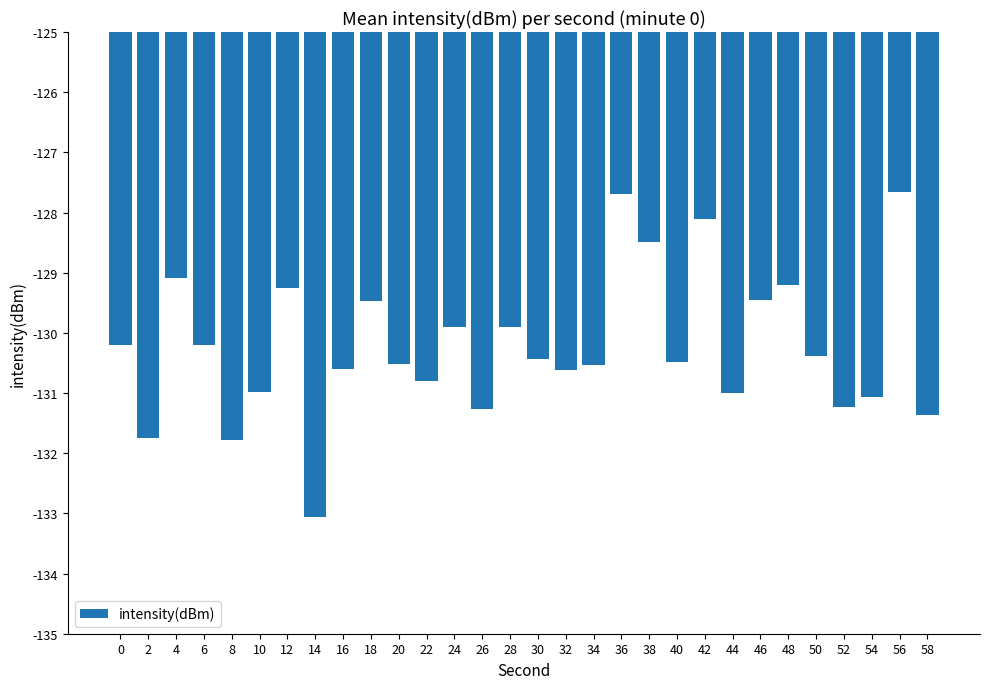

Count the number of categories in the chart.

30